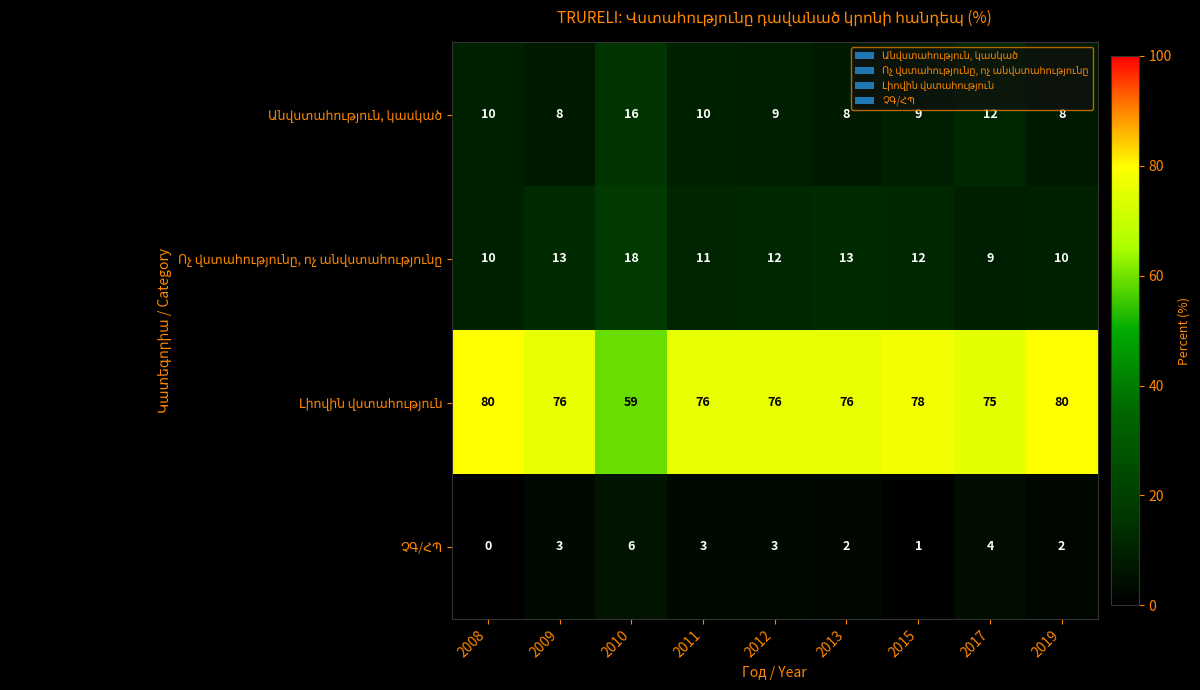

What is the total value across all series at 2015?

100